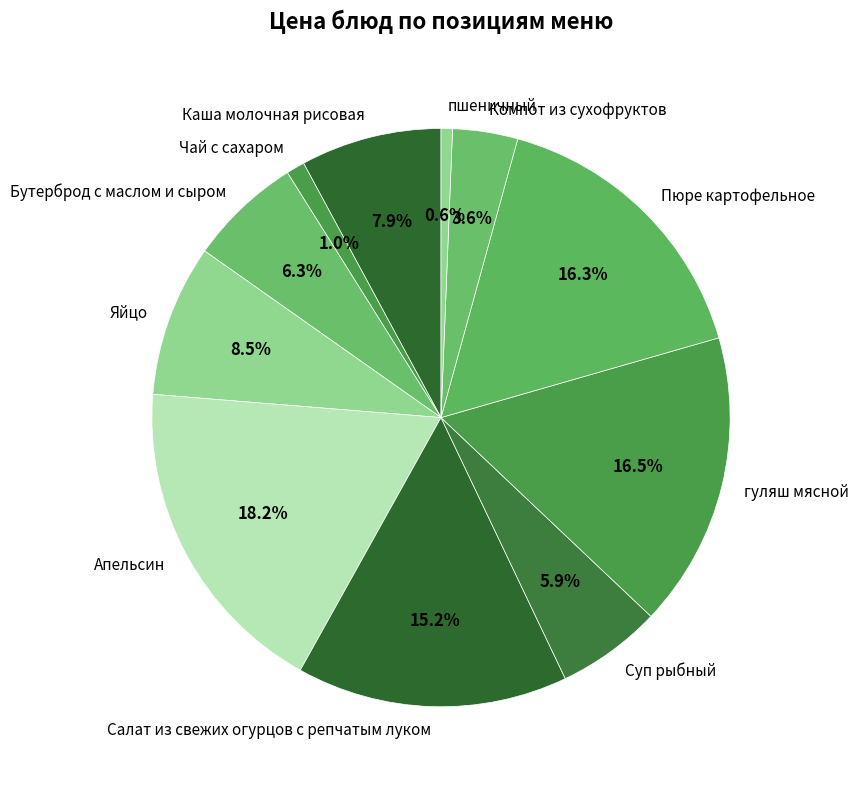

What percentage is the Суп рыбный slice, to the nearest percent?

6%